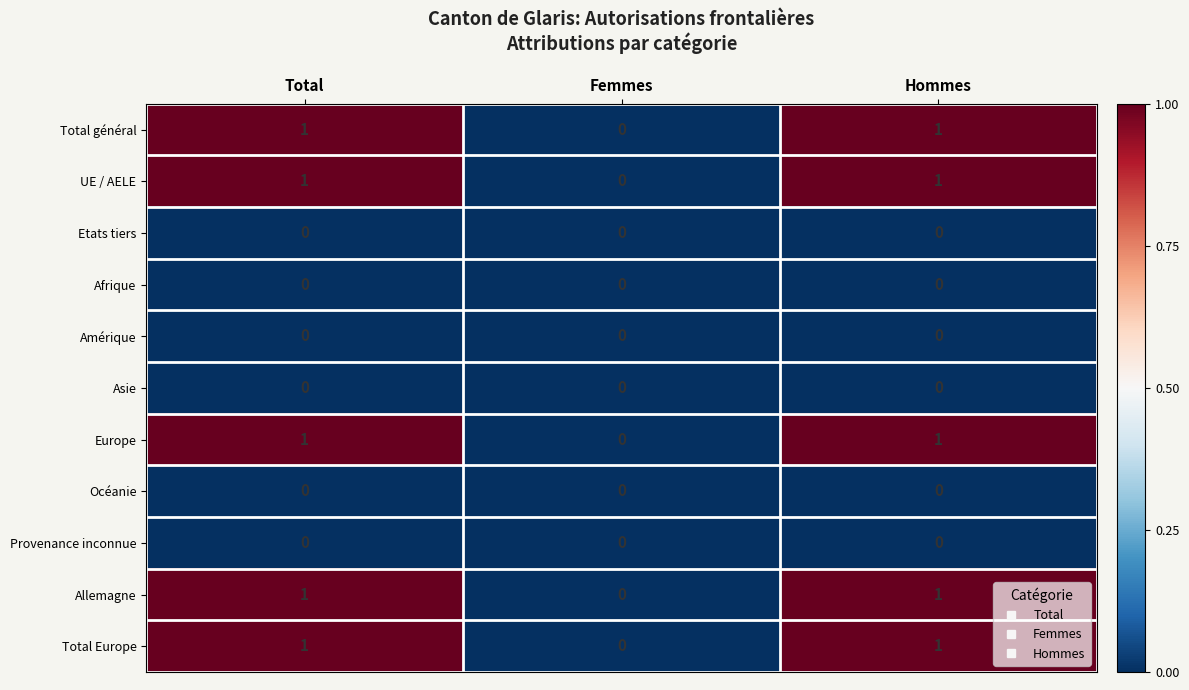

Is the value of Afrique at Total greater than the value of Total général at Hommes?

No